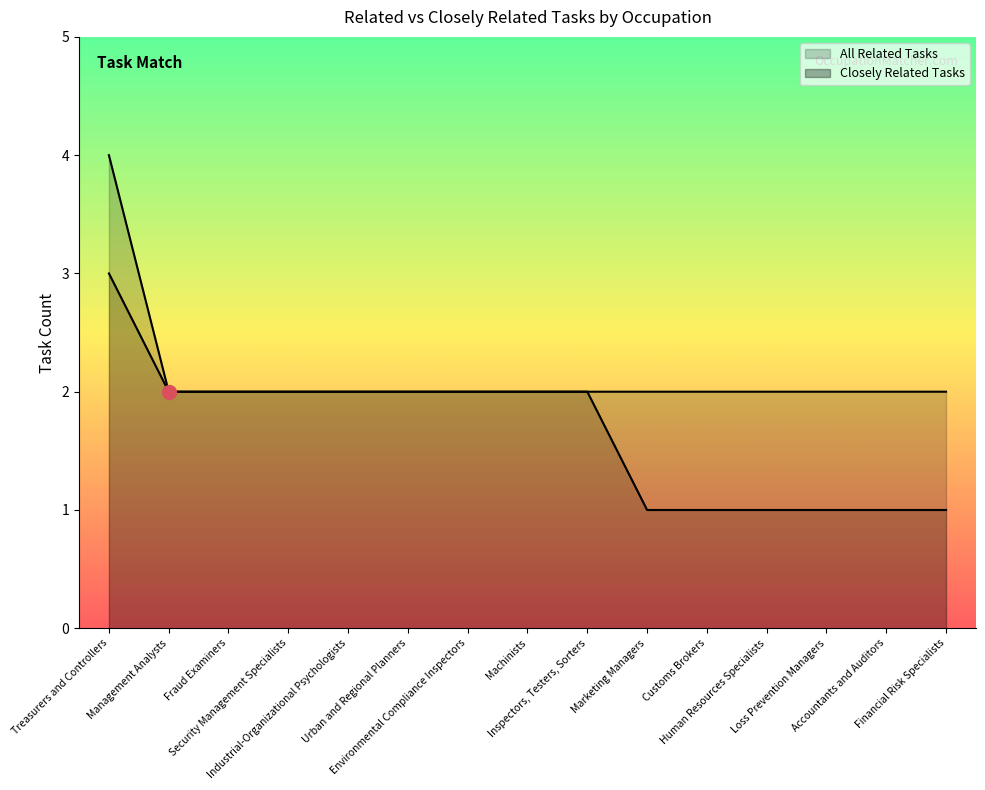

What is the label of the 10th point from the right?

Urban and Regional Planners